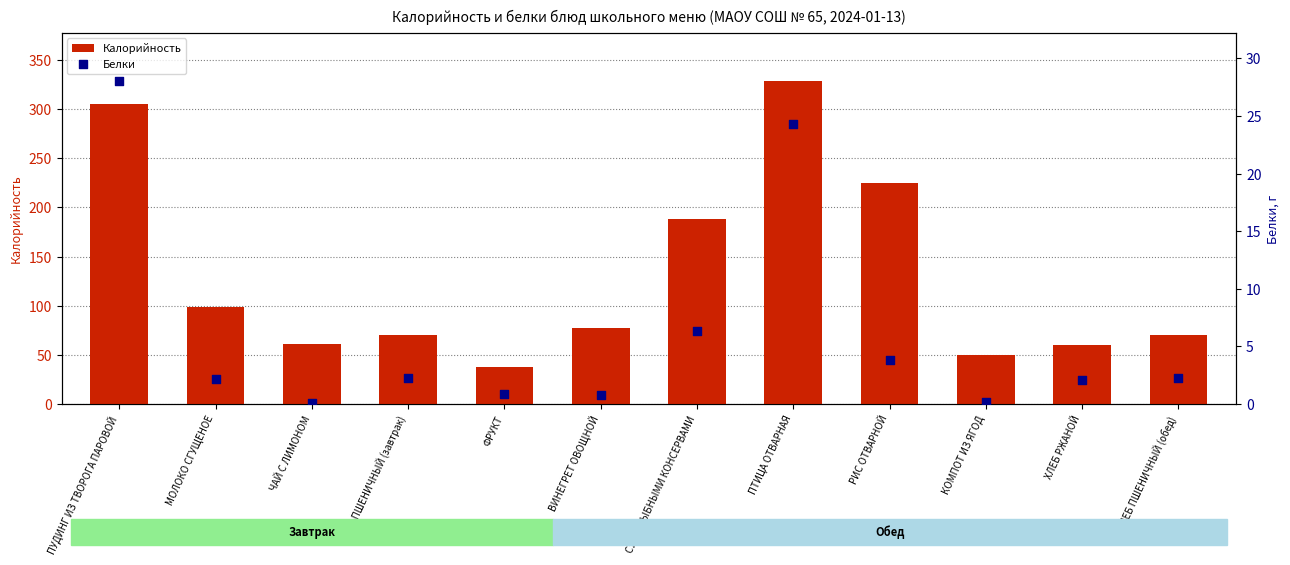

Which series reaches the minimum Y coordinate?

Белки